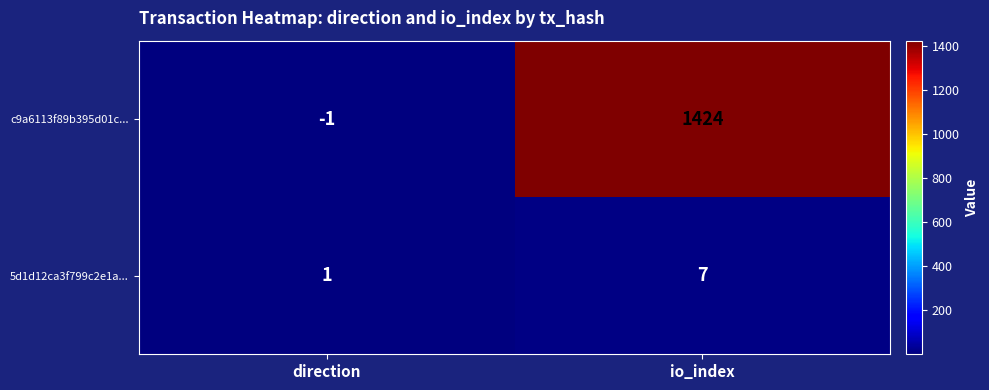

Count the number of categories in the chart.

2